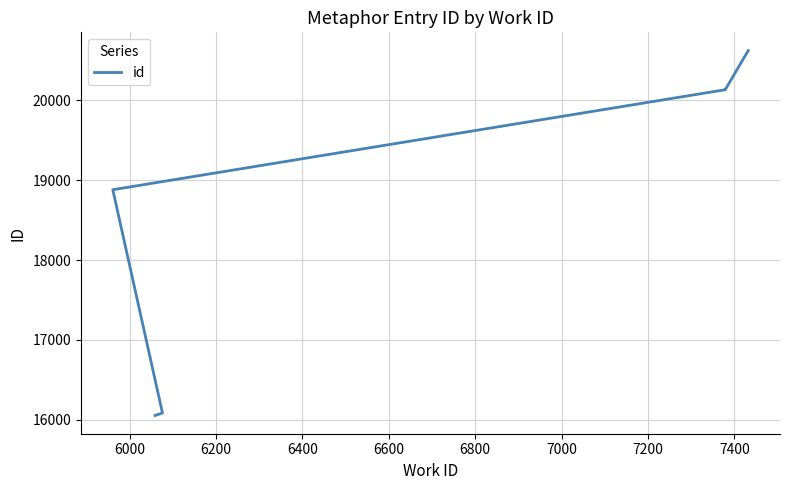

What is the value of the 8th point from the left?

20623